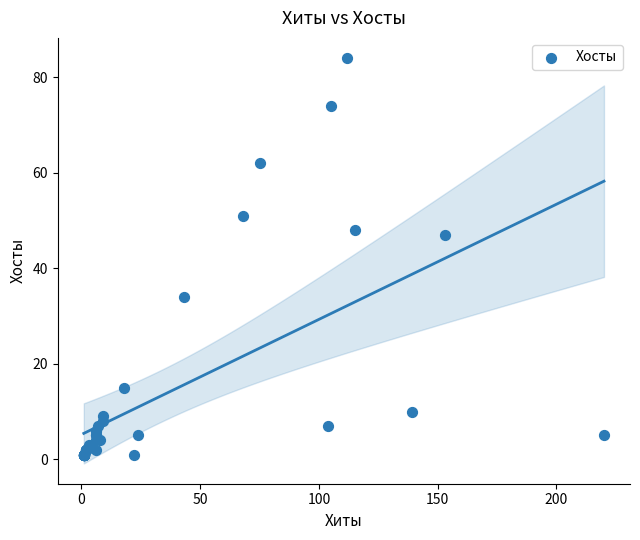

What Y value in the scatter plot is closest to 42?

47